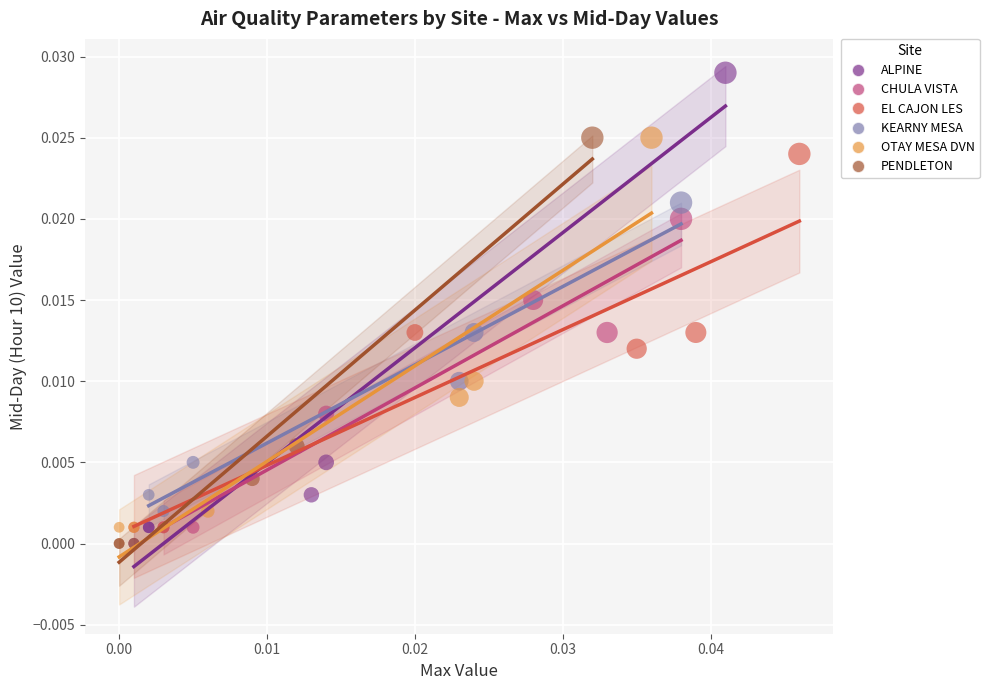

Which series has the widest spread of Y values?

ALPINE